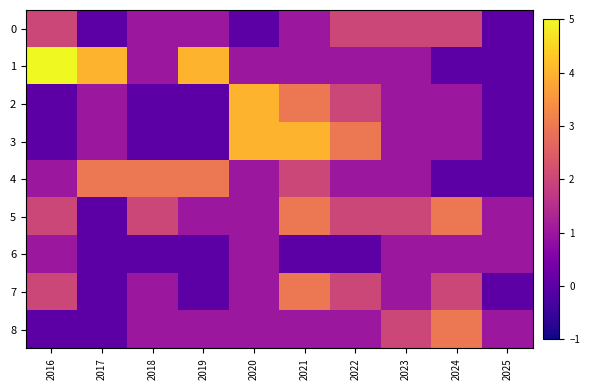

Count the number of data series in this chart.

9